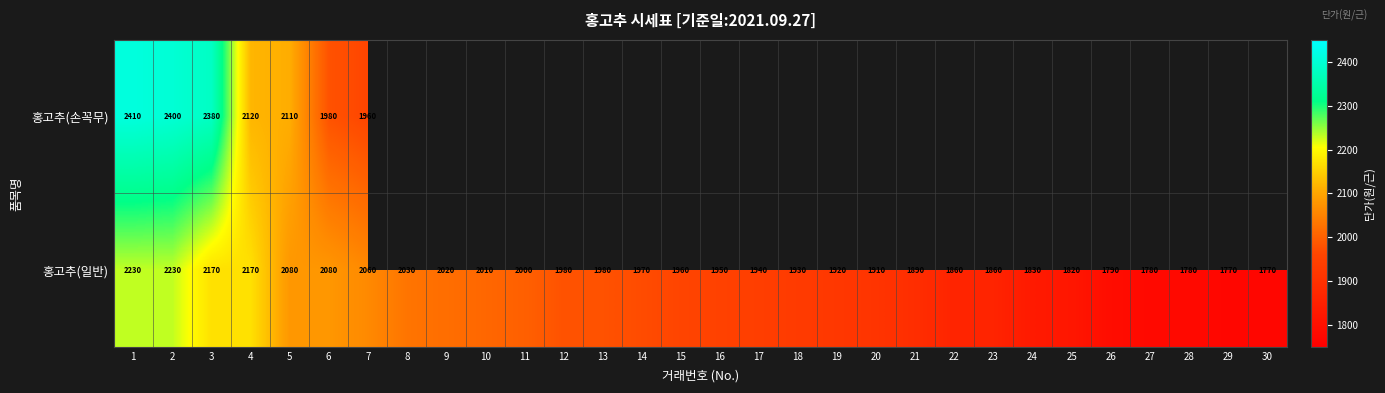

What is the difference between the maximum and second lowest values in the 홍고추(일반) series?

460